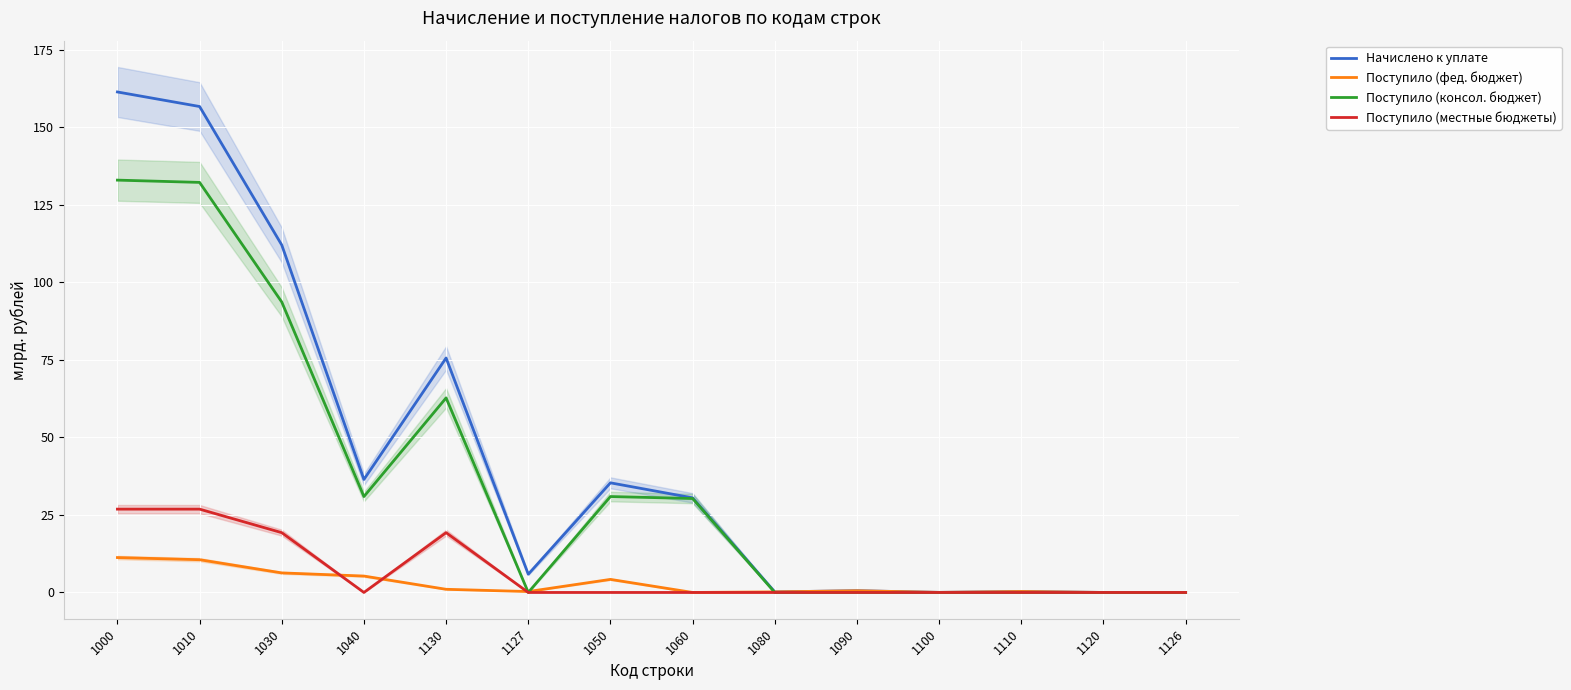

Reading left to right, list all the values displayed in this chart.

Начислено к уплате: 161.4	156.7	112.1	36.4	75.6	5.9	35.4	30.5	0.2	0.6	0.0	0.3	0.0	0.0
Поступило (фед. бюджет): 11.3	10.6	6.3	5.3	1.0	0.3	4.2	0.0	0.2	0.6	0.0	0.3	0.0	0.0
Поступило (консол. бюджет): 133.0	132.2	93.7	30.9	62.7	0.0	30.9	30.3	0.0	0.0	0.0	0.0	0.0	0.0
Поступило (местные бюджеты): 26.9	26.9	19.3	0.0	19.3	0.0	0.0	0.0	0.0	0.0	0.0	0.0	0.0	0.0